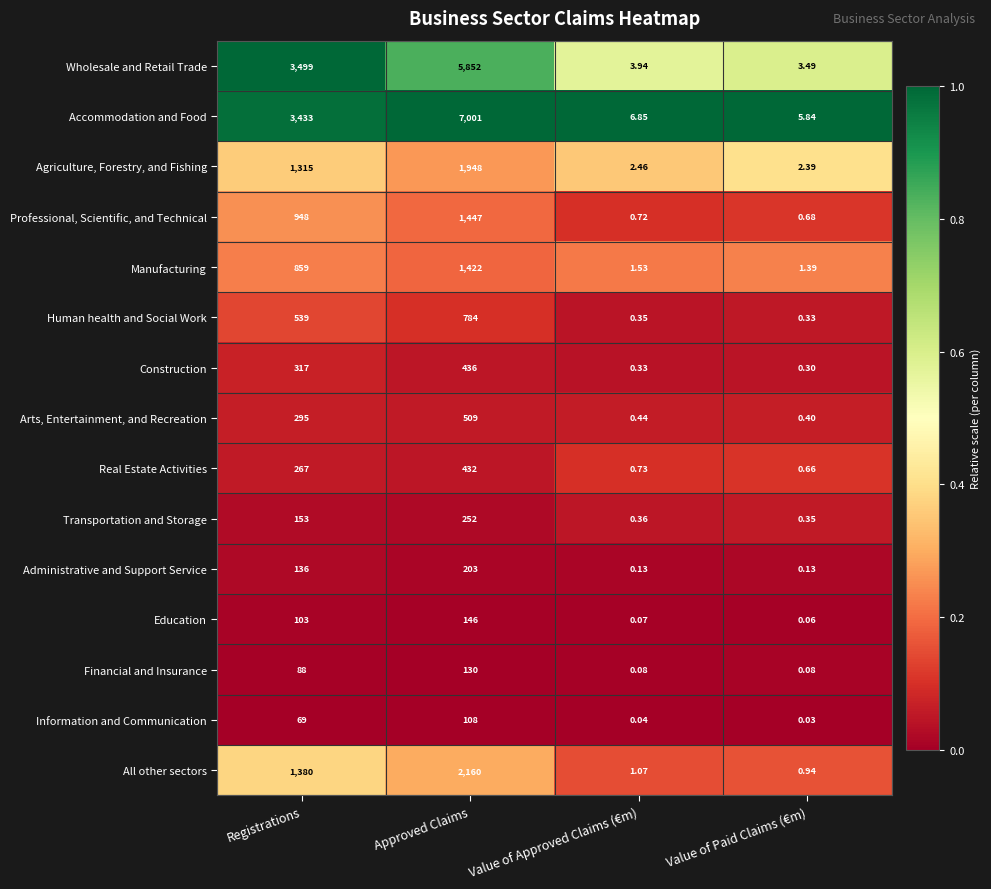

Which series changed the most between Registrations and Approved Claims?

Accommodation and Food